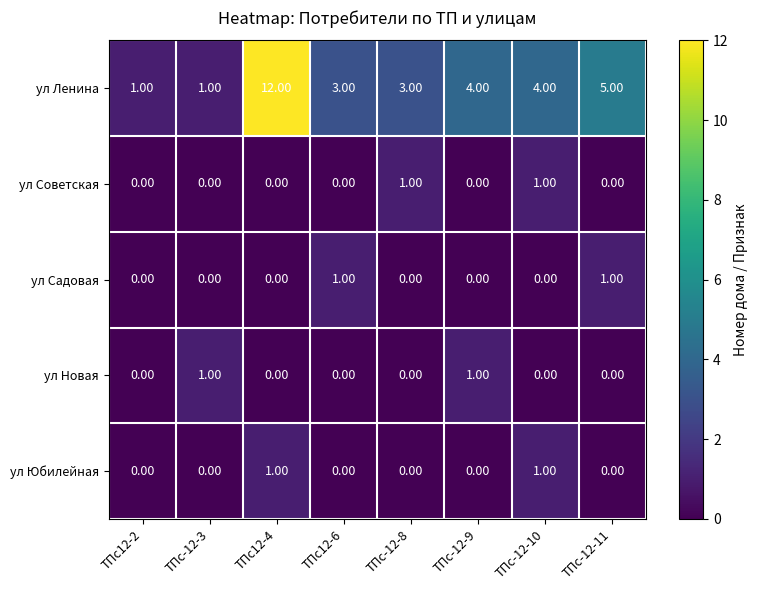

At how many categories does at least one series exceed 2?

6